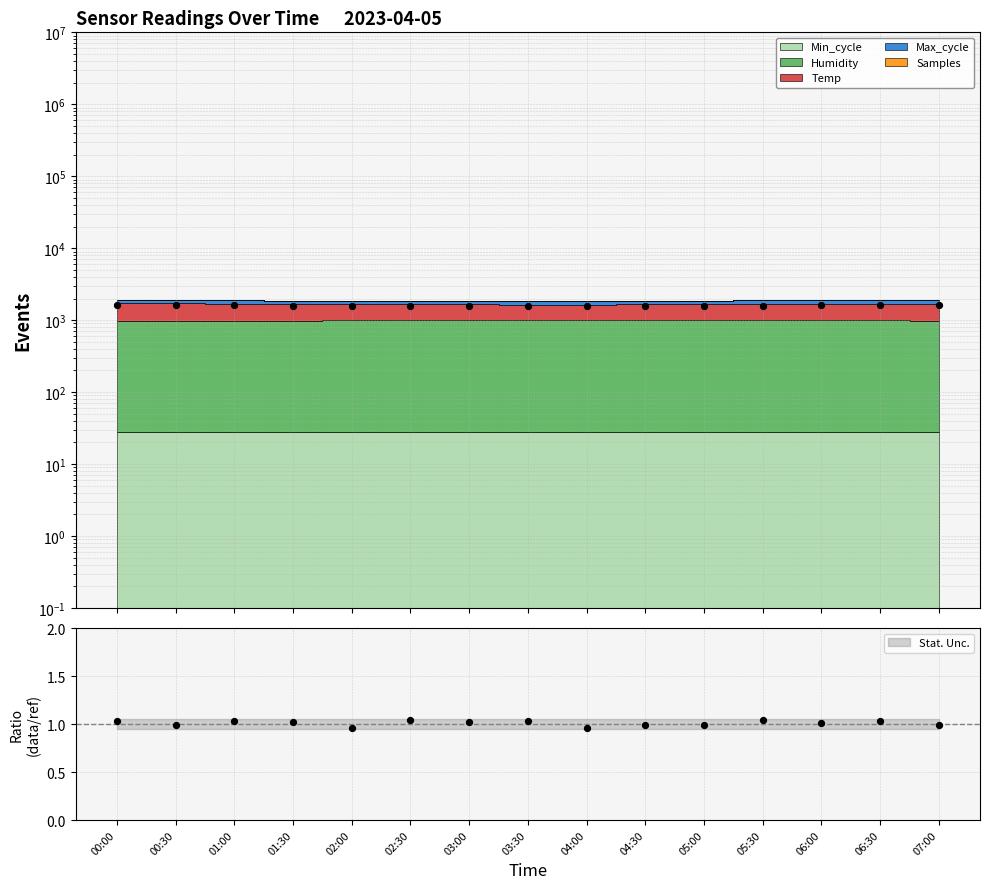

Approximately how many times larger is the value at 03:00 compared to 04:30?

1.0